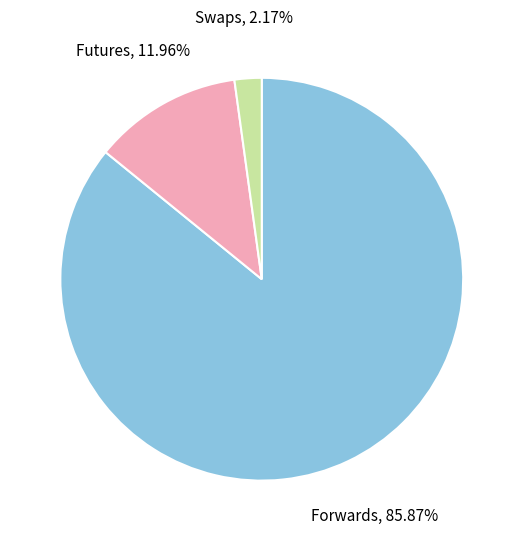

To the nearest percent, what is the difference between the largest and smallest slice percentages?

84%